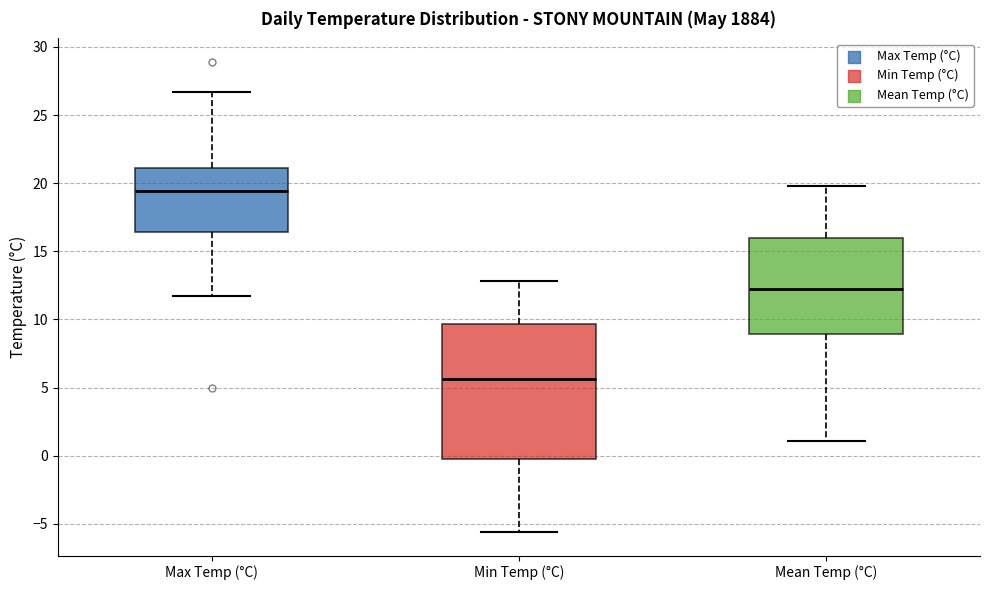

Which box's median line is the lowest?

Min Temp (°C)